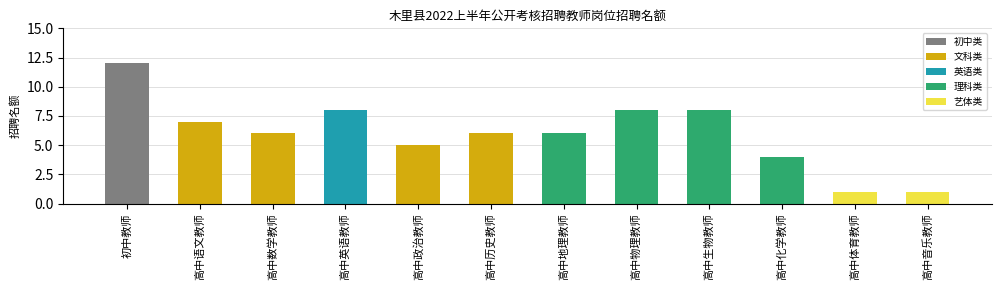

What is the difference between the second highest and minimum values?

7